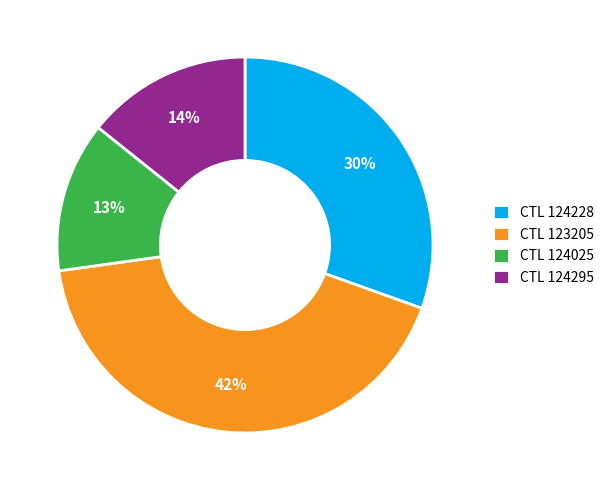

To the nearest percent, what is the average slice percentage?

25%